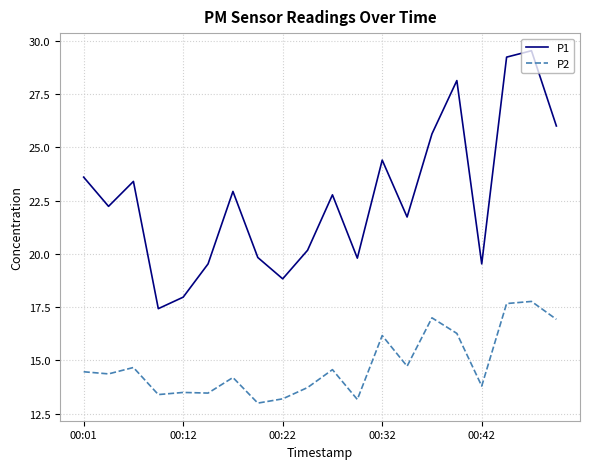

What is the lowest value of the P1 series?

17.4